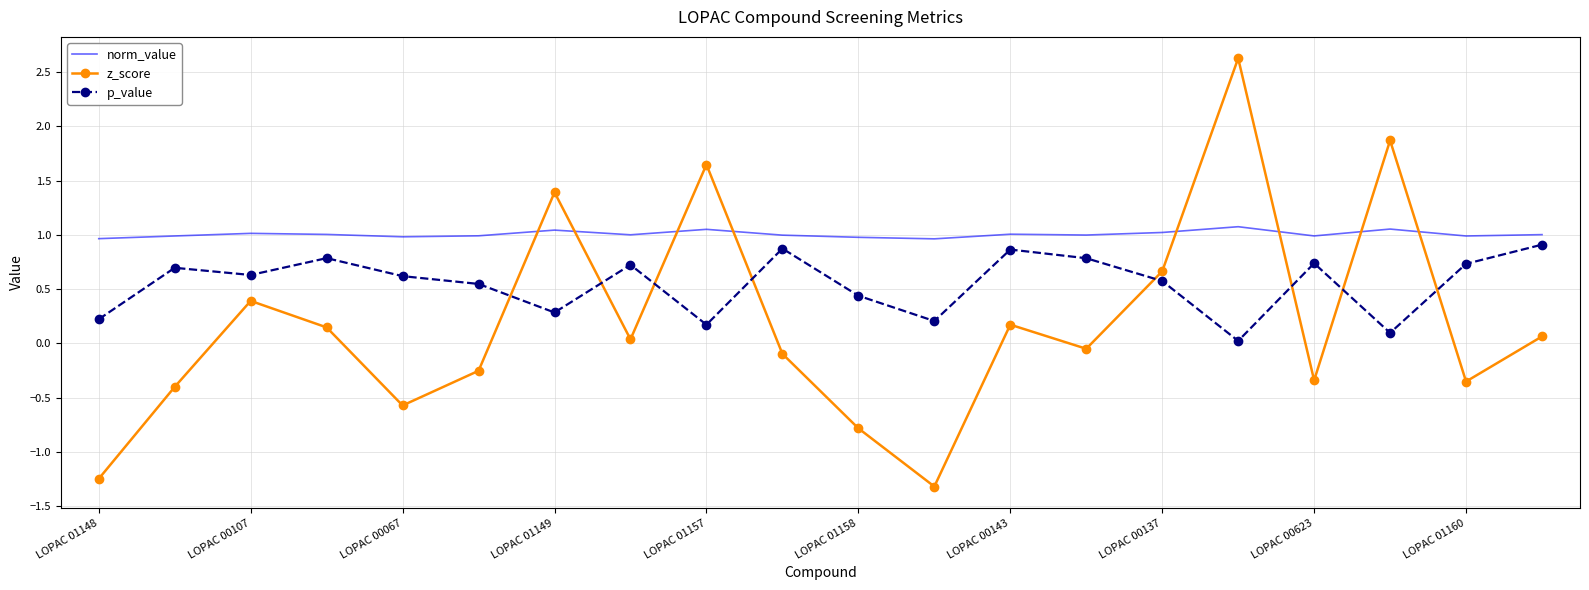

Which series has the largest range (max minus min)?

z_score